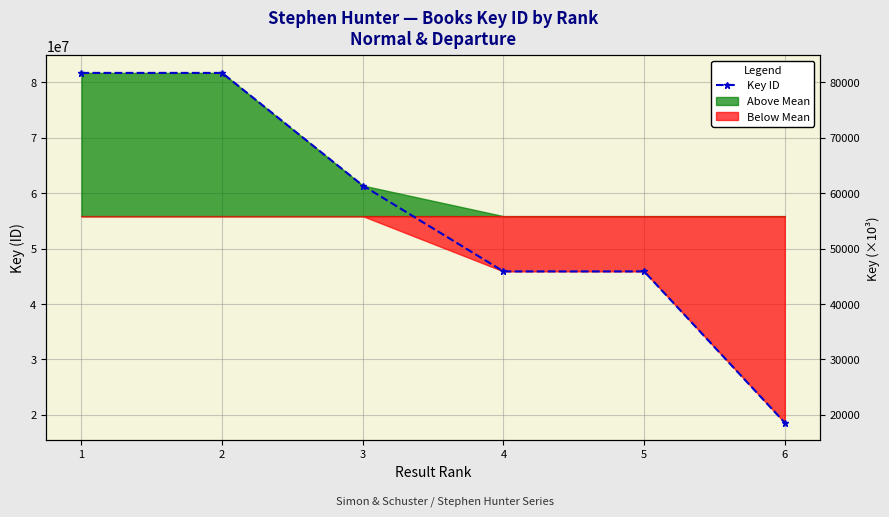

True or false: there are more than 2 points higher than both neighbors.

False